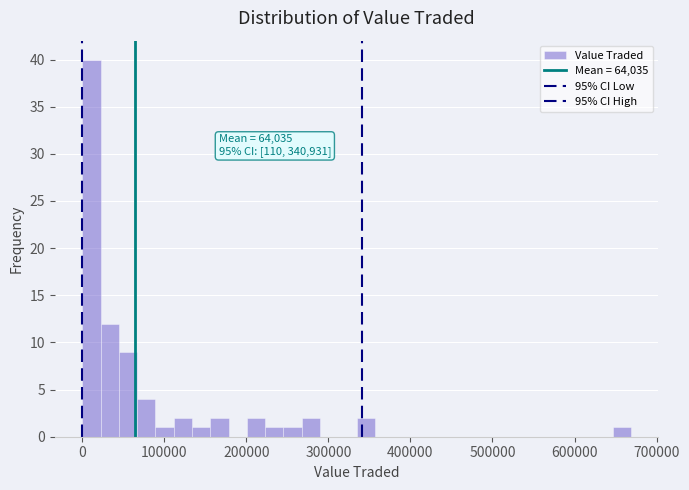

Around what value on the x-axis is the tallest bar? Give the approximate position of its centre, as read against the axis.

10000